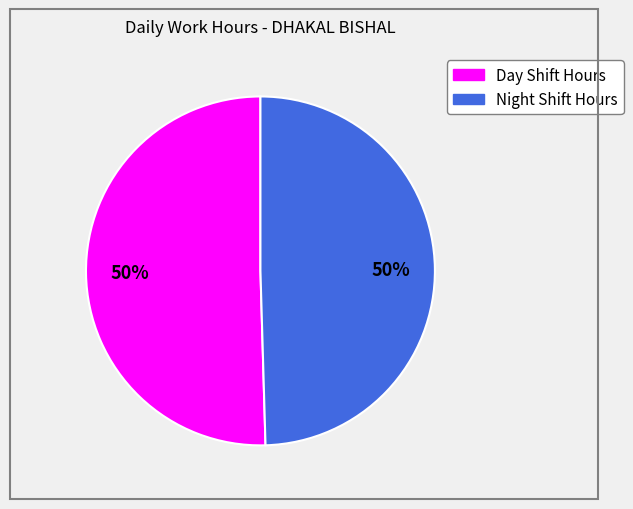

To the nearest percent, what is the average slice percentage?

50%